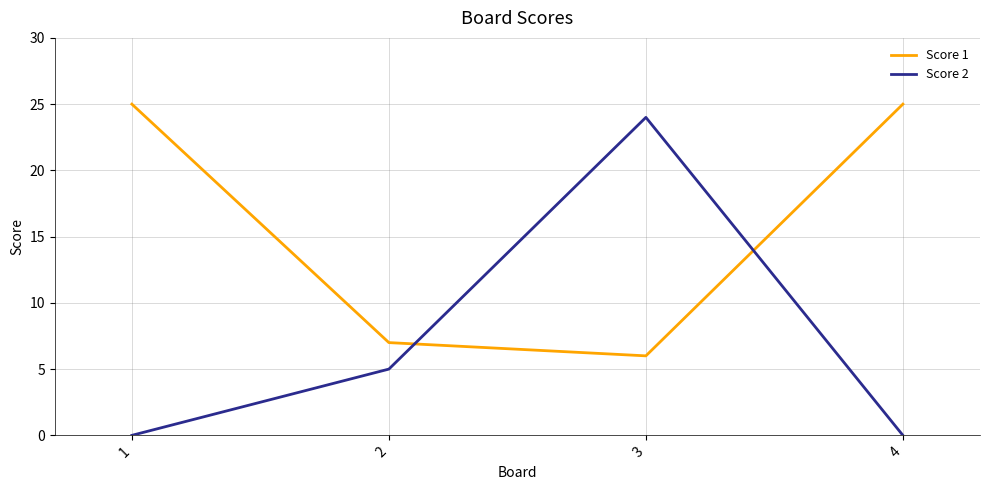

What is the greatest value displayed?

25